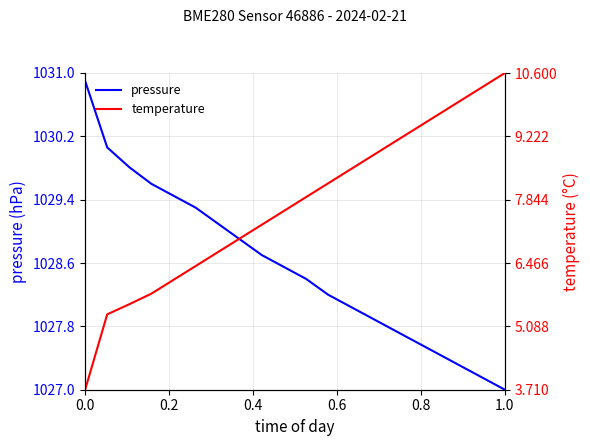

True or false: pressure has a value of 1027.0 at 1.0.

True